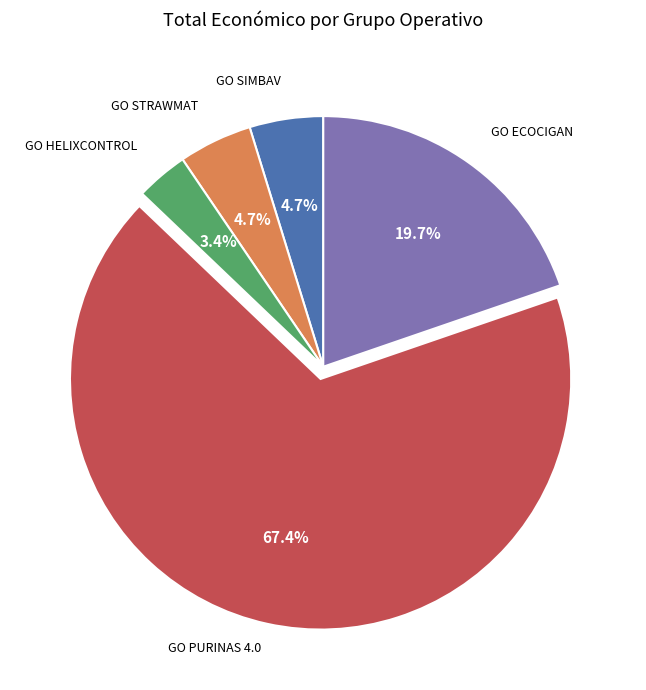

To the nearest percent, what is the average slice percentage?

20%